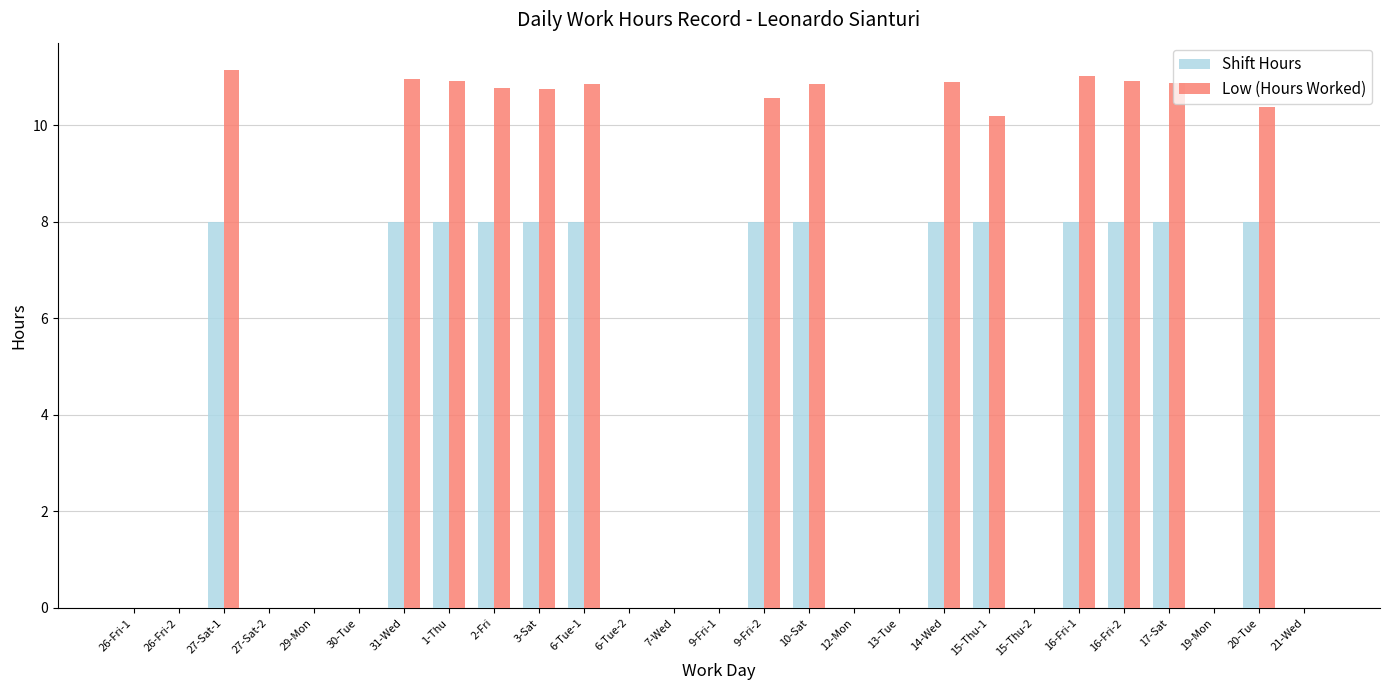

What are all the series names shown in the legend?

Shift Hours, Low (Hours Worked)